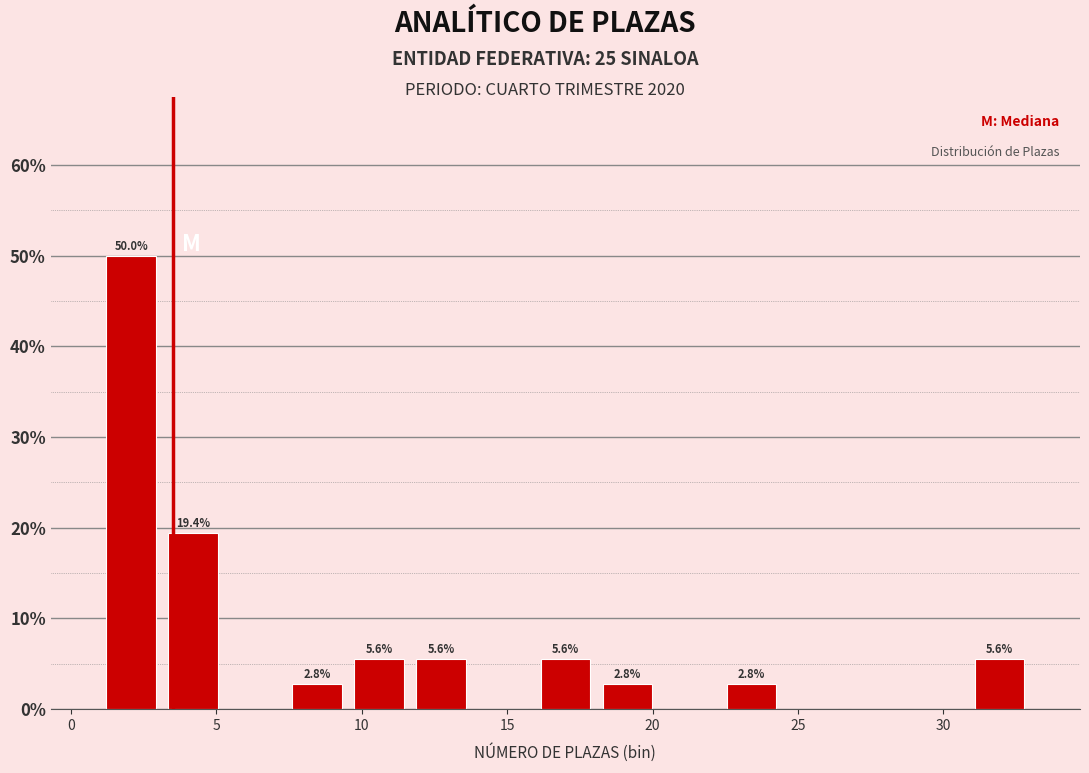

Which range on the x-axis has the tallest bar?

1.0 to 3.0